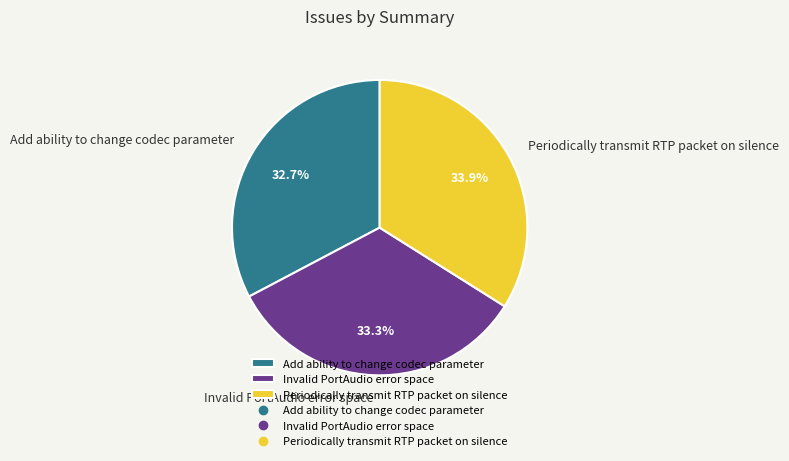

Does any single category account for the majority?

No